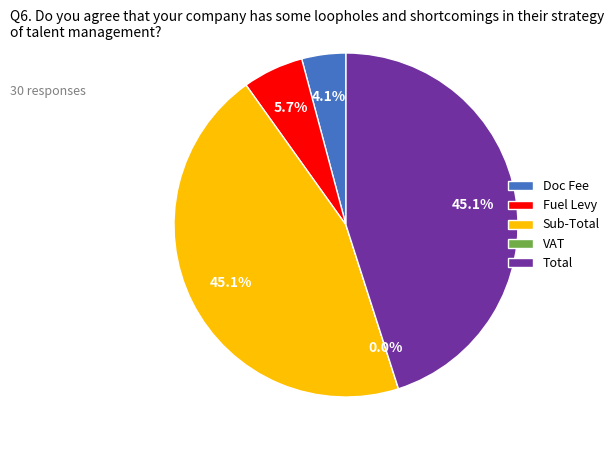

Which has a higher value, Sub-Total or VAT?

Sub-Total